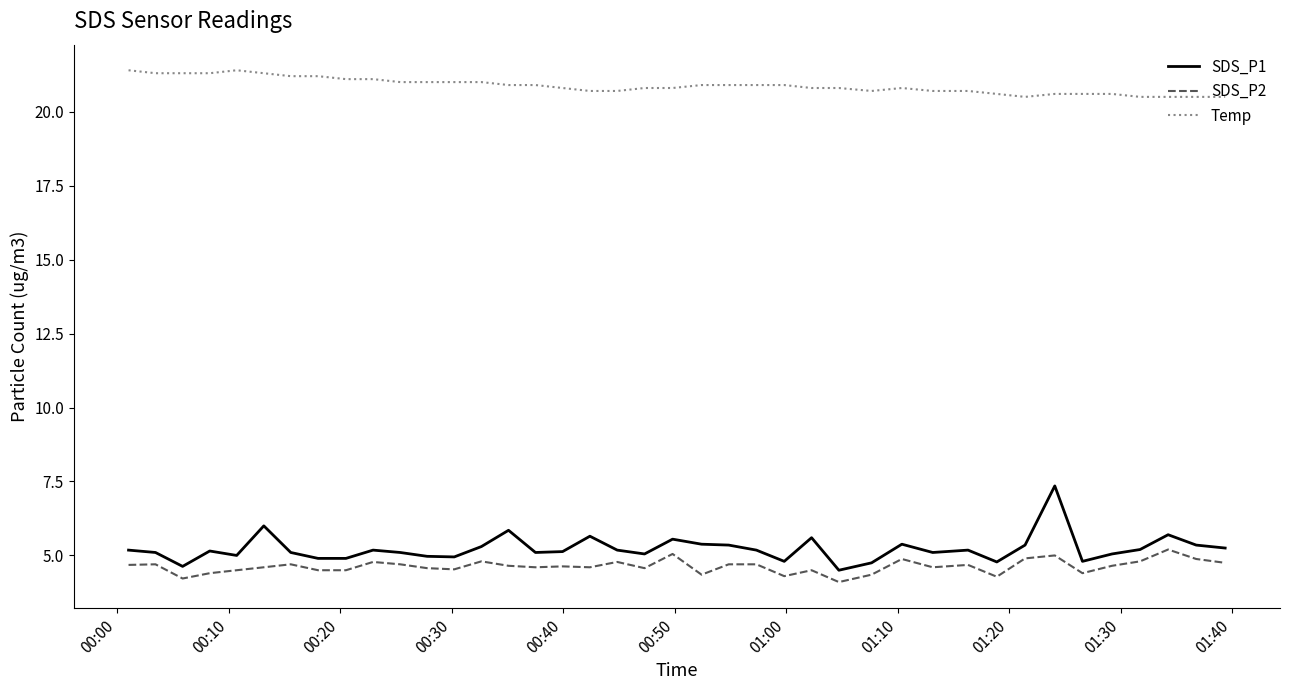

How many series are shown in this chart?

3